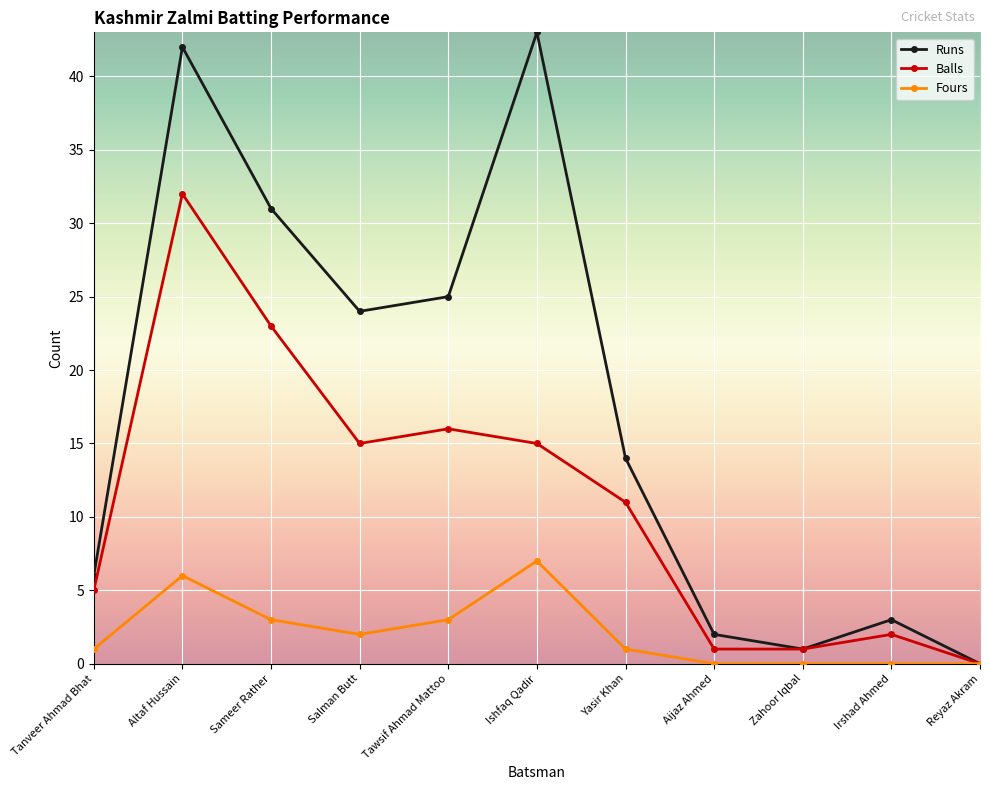

Is the value of Balls at Tawsif Ahmad Mattoo greater than the value of Runs at Tawsif Ahmad Mattoo?

No